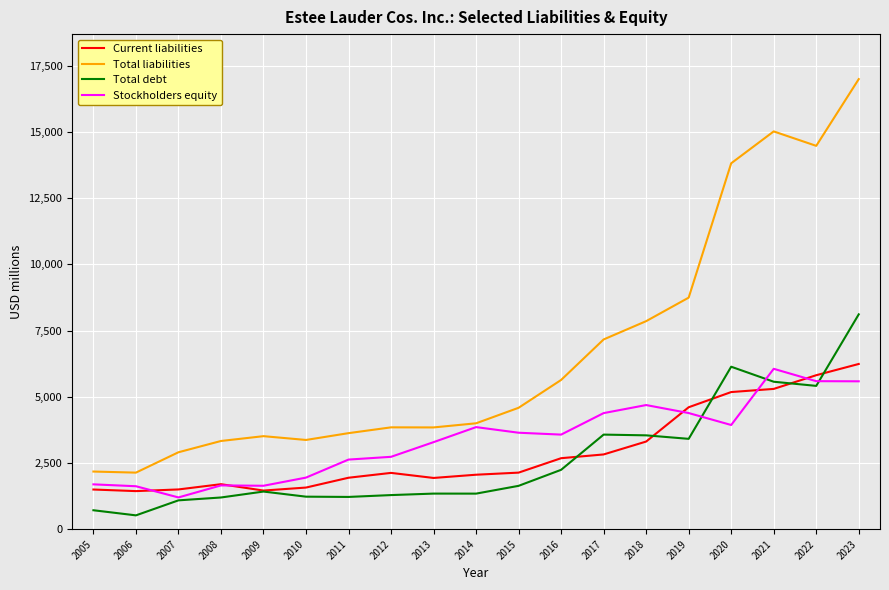

Is the value of Total debt at 2015 greater than the value of Total liabilities at 2015?

No